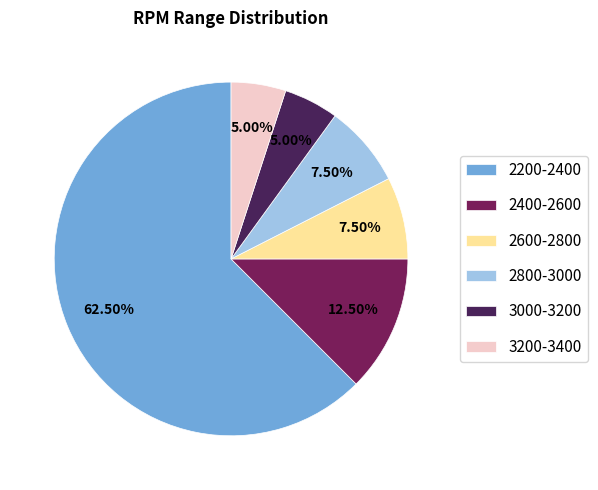

Approximately how many times larger is the value at 3200-3400 compared to 2600-2800?

0.7